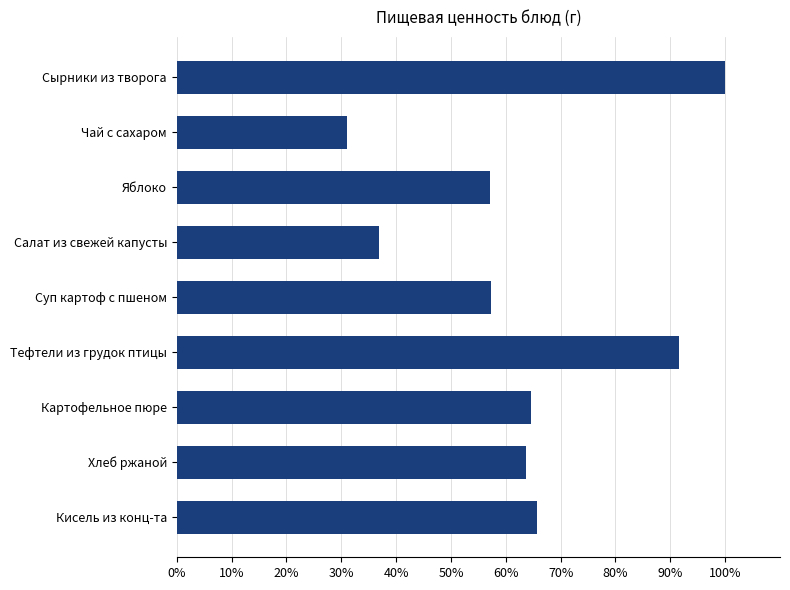

What is the sum of all values?

568.0